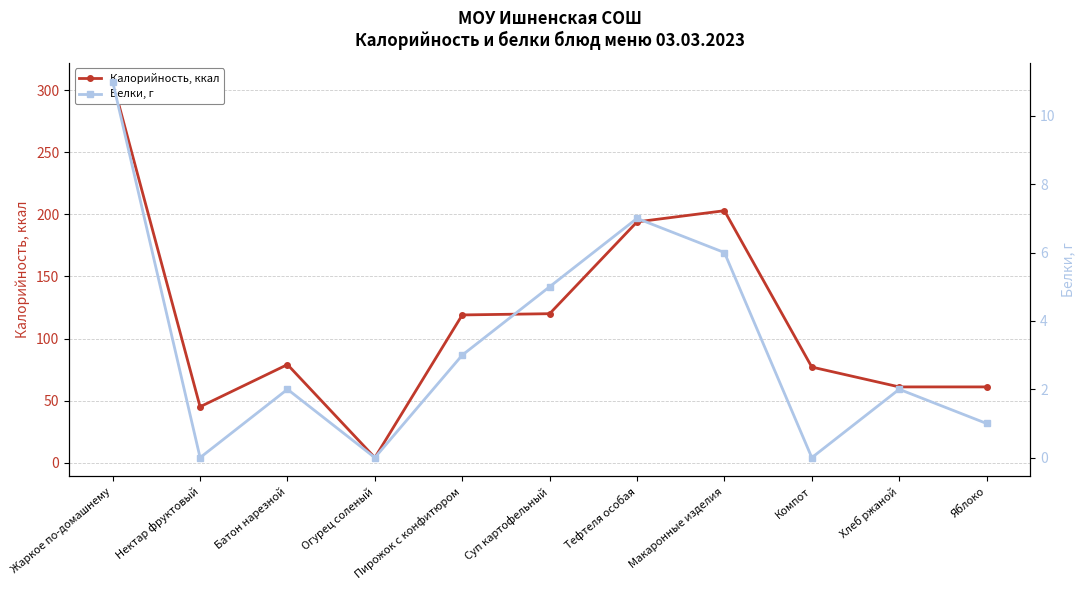

True or false: Калорийность, ккал has a value of 125 at Батон нарезной.

False